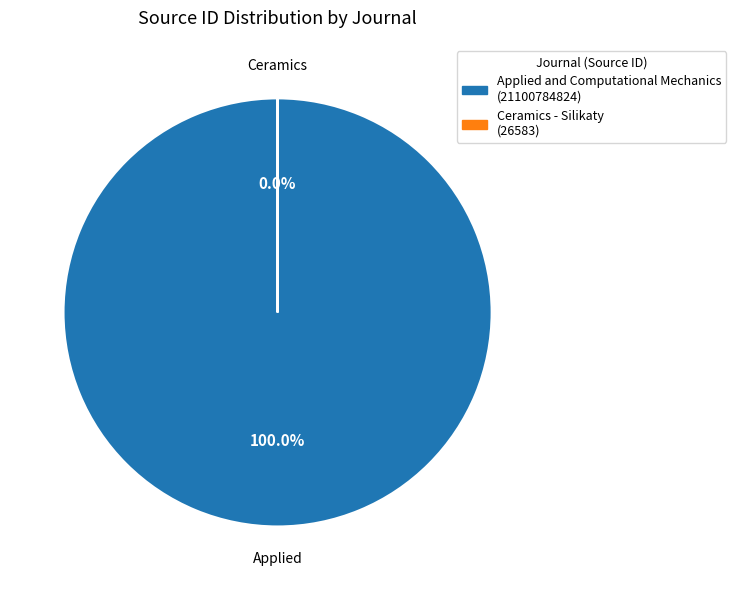

To the nearest percent, what is the average slice percentage?

50%